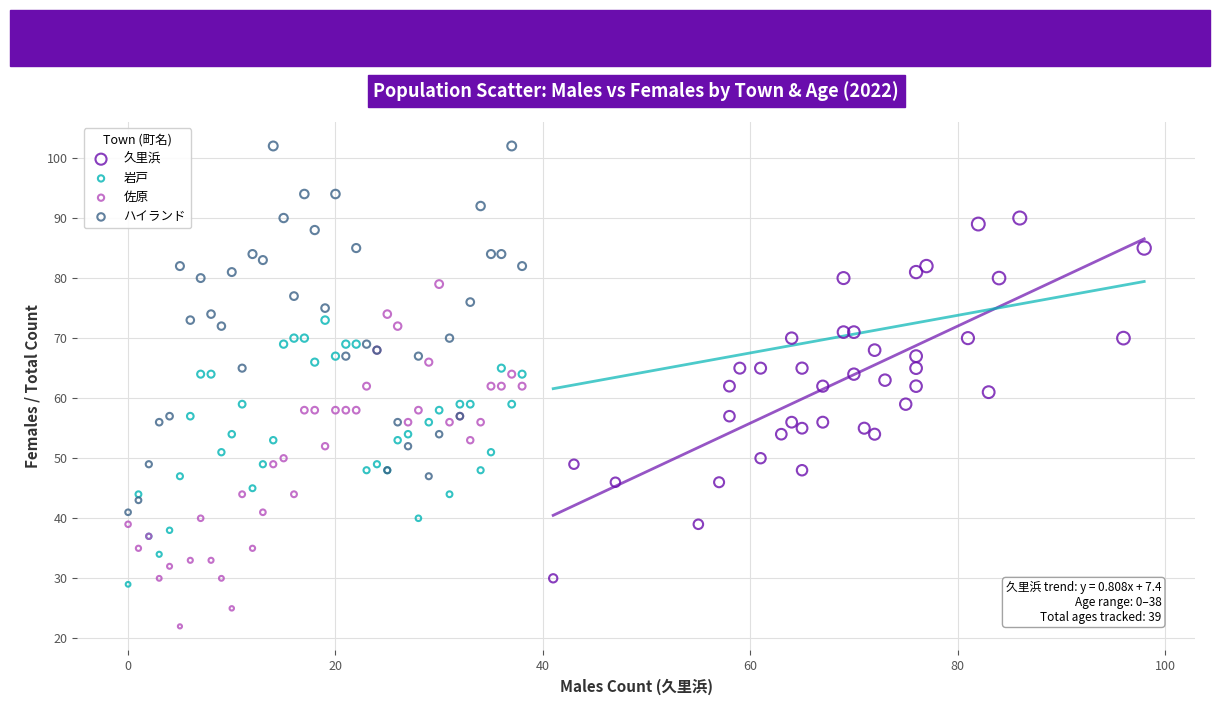

Which series reaches the maximum Y coordinate?

ハイランド